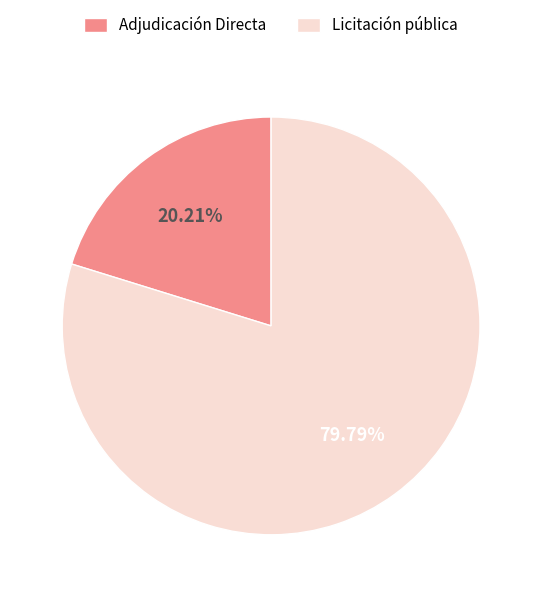

Which has a higher value, Adjudicación Directa or Licitación pública?

Licitación pública